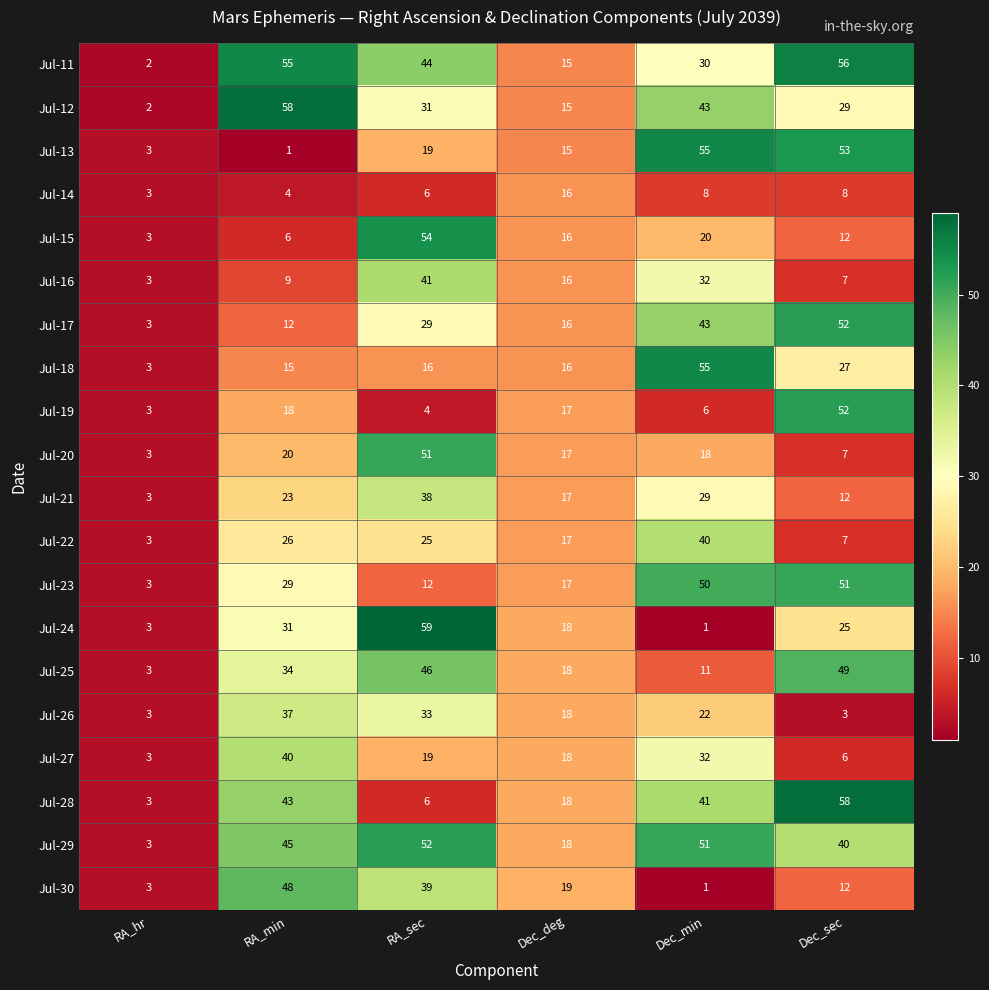

Which series has the largest range (max minus min)?

Jul-24